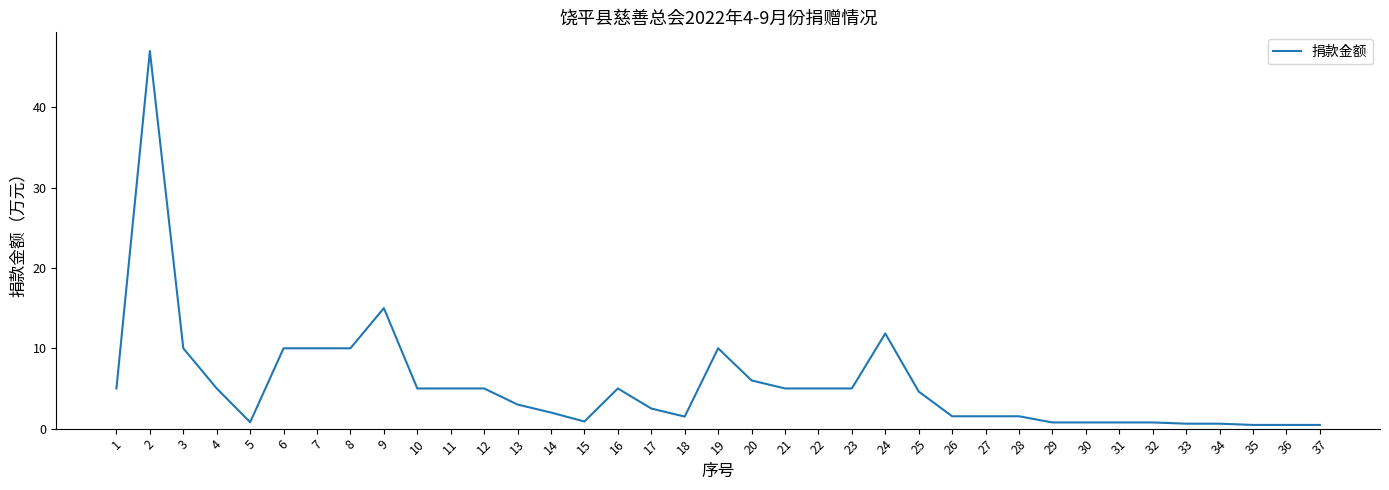

At which category does the data reach its first local valley?

5